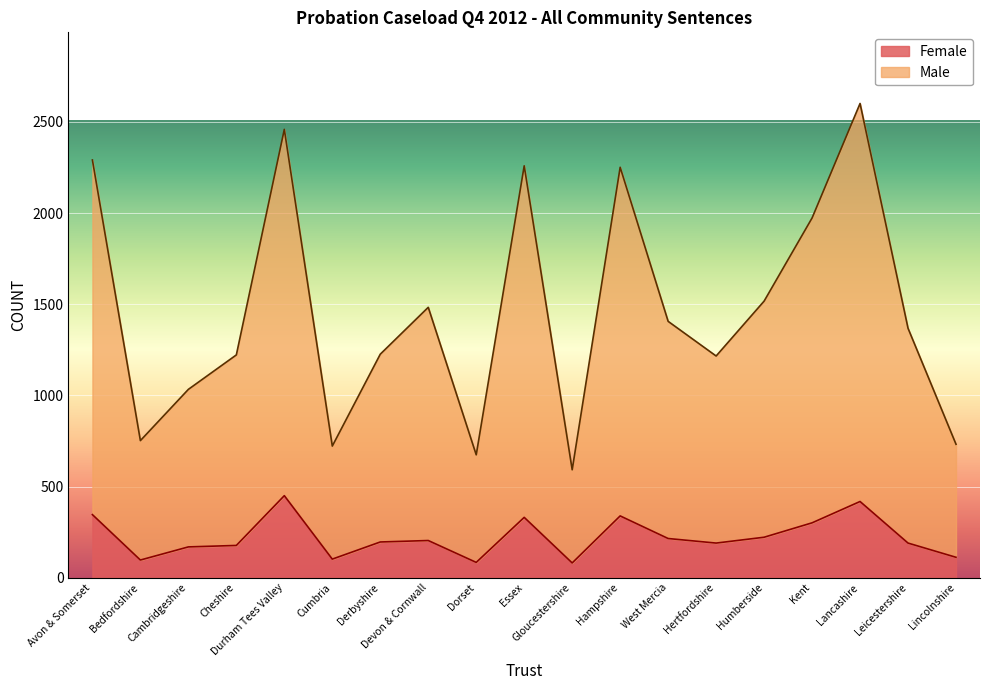

What are all the series names shown in the legend?

Female, Male